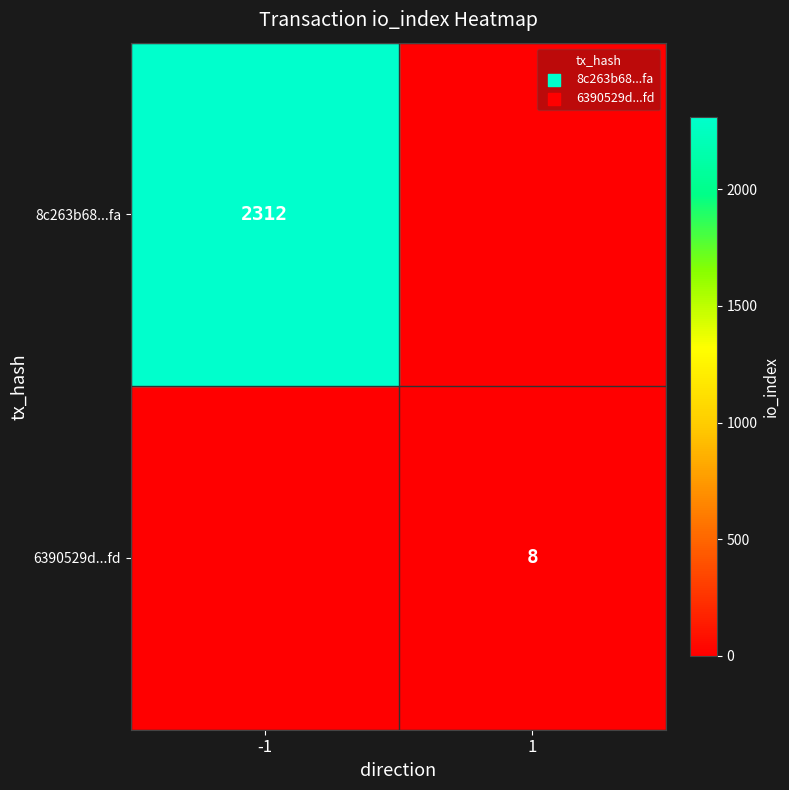

True or false: 6390529d...fd has a value of 11 at 1.

False